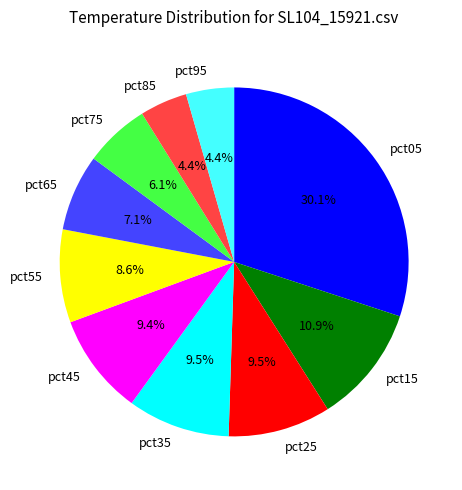

What percentage do pct45 and pct85 together represent?

13.8%